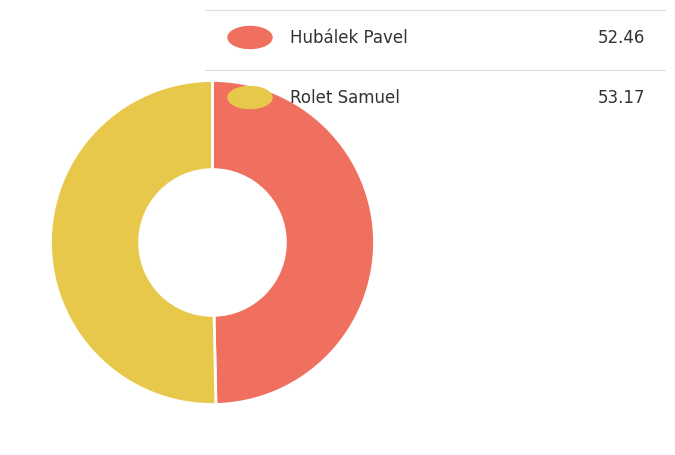

Is there any slice that represents more than half of the pie?

Yes